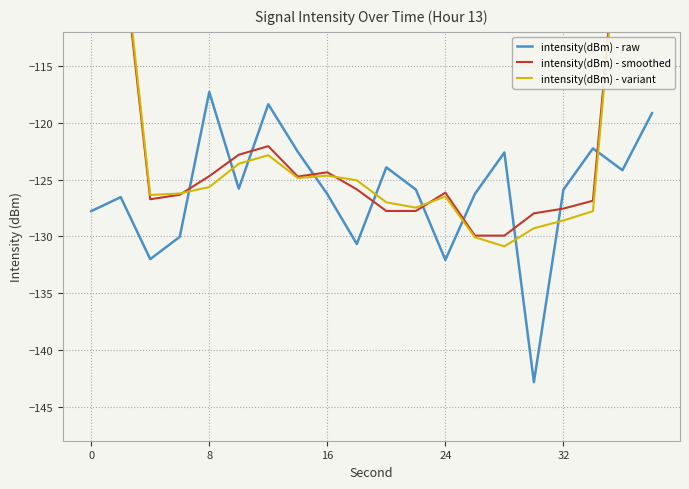

Which series has the largest total across all categories?

intensity(dBm) - smoothed